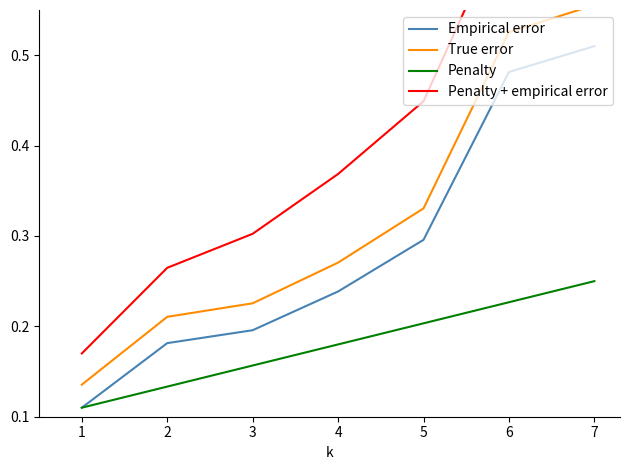

What are all the series names shown in the legend?

Empirical error, True error, Penalty, Penalty + empirical error